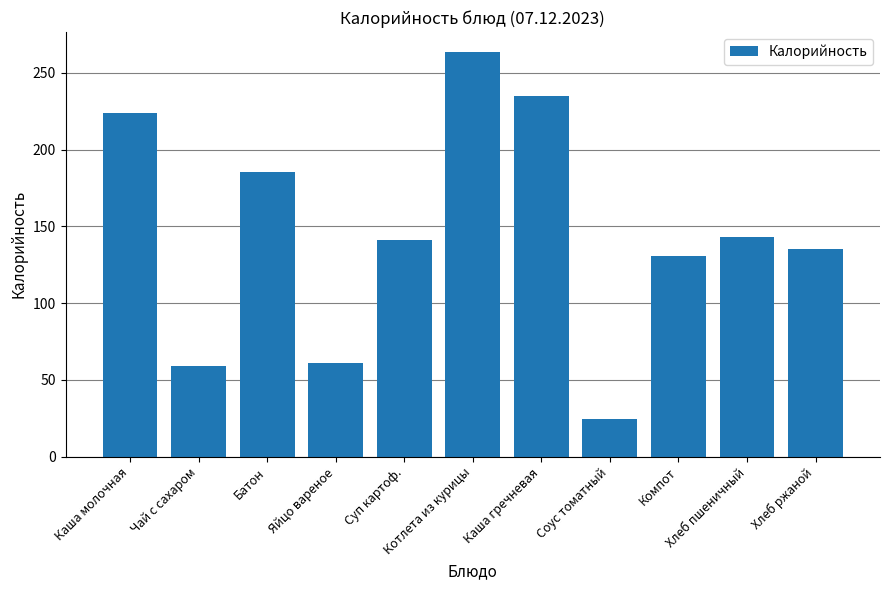

True or false: the data shows 175.5 at Компот.

False